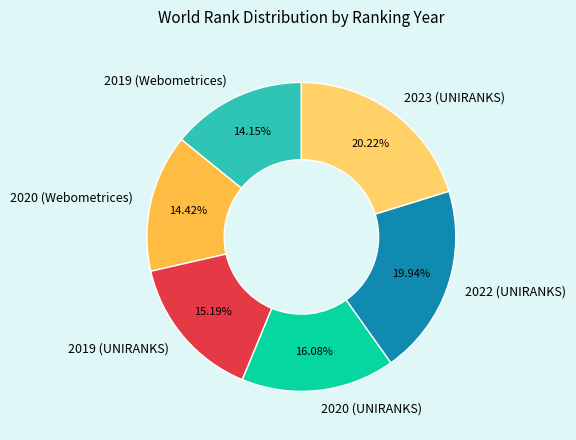

To the nearest percent, what percentage of the pie is 2023 (UNIRANKS)?

20%